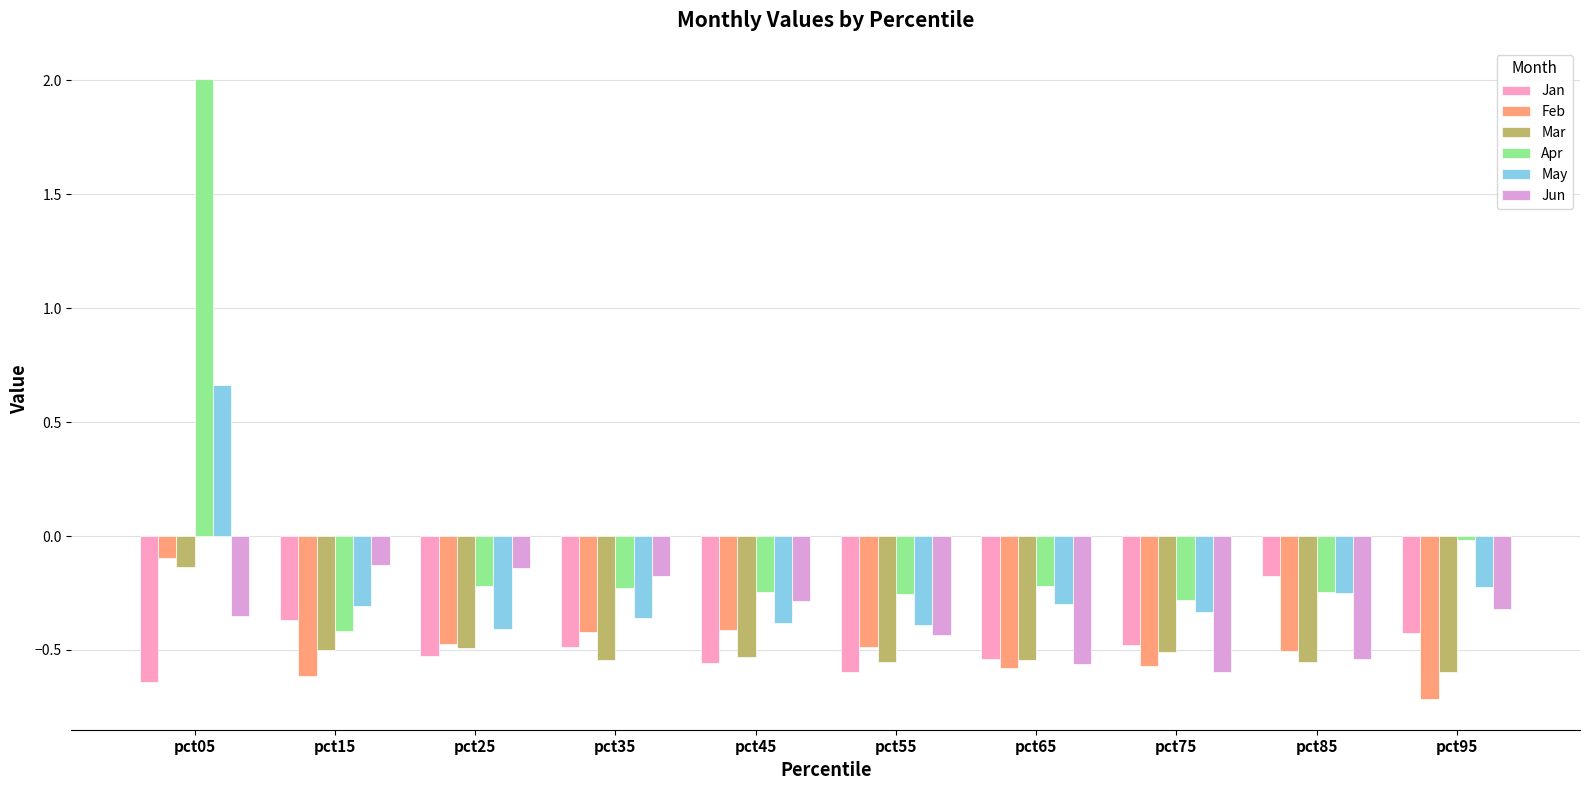

What is the maximum value shown in the chart?

2.0